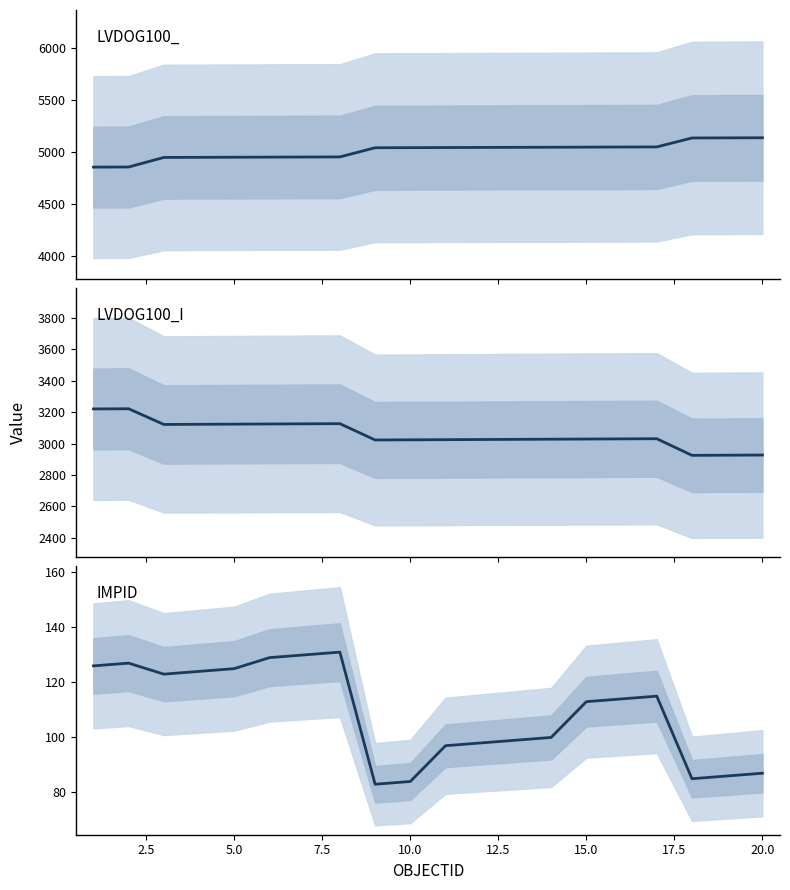

What is the maximum value shown in the chart?

5136